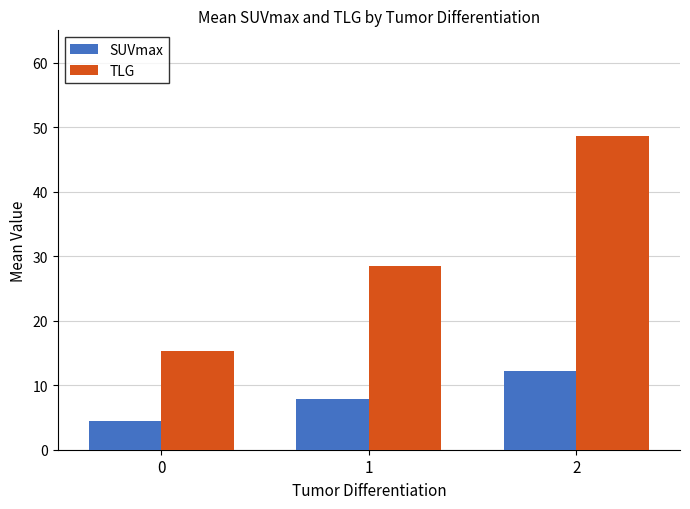

Which series has the widest spread of values?

TLG